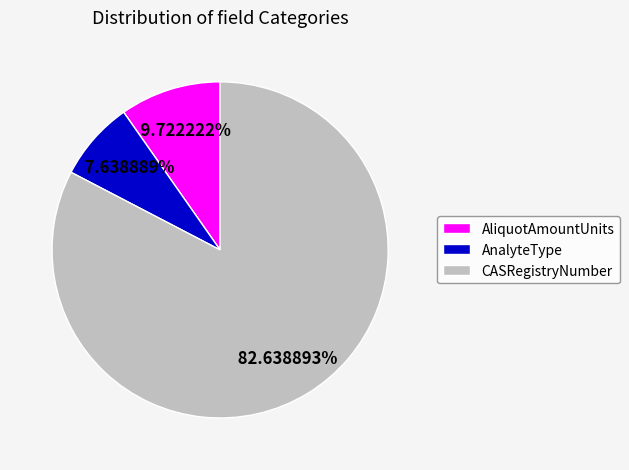

What is the total percentage of CASRegistryNumber and AnalyteType?

90.3%